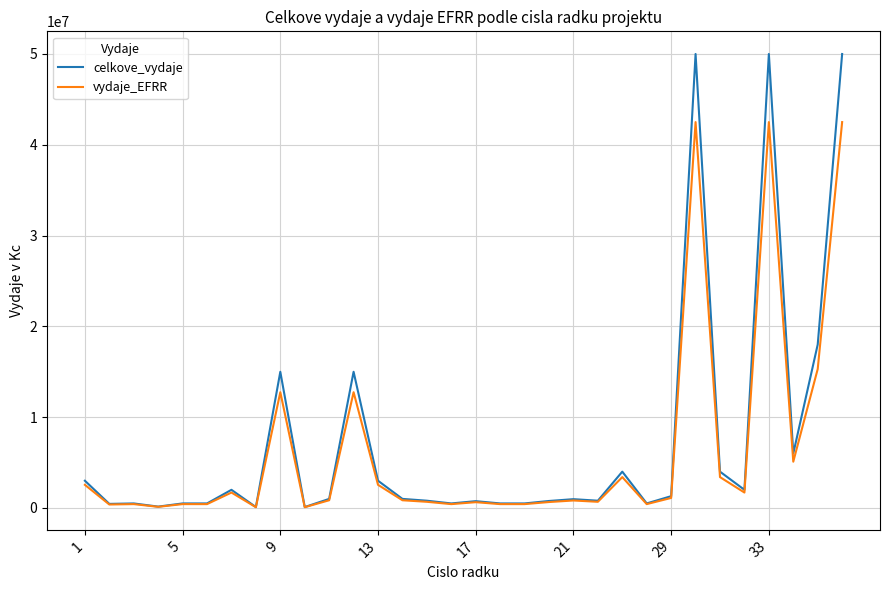

List the series in order of their peak value, highest first.

celkove_vydaje, vydaje_EFRR